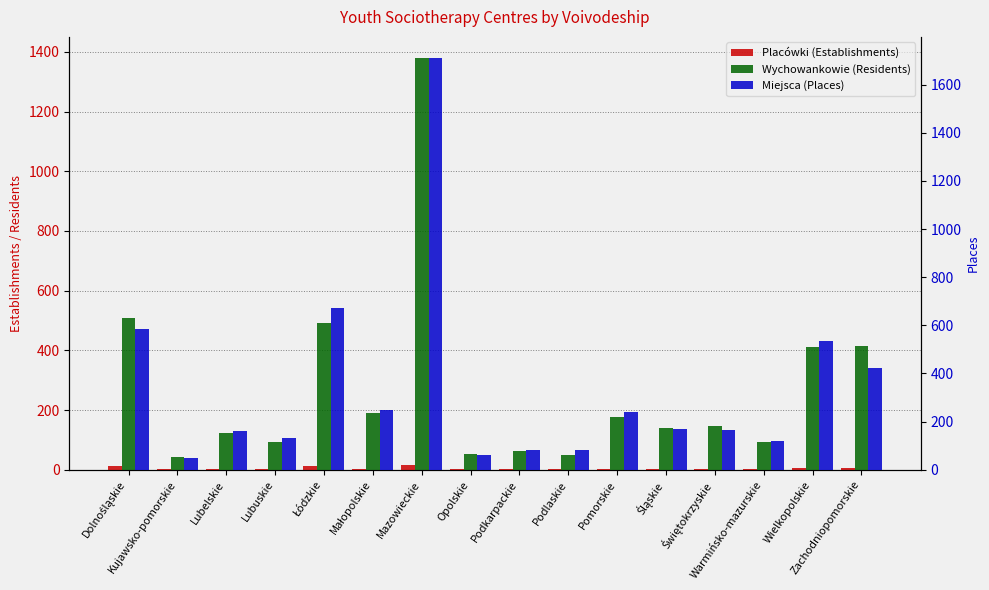

Reading left to right, transcribe all the data shown in this chart.

Placówki (Establishments): Dolnośląskie=11	Kujawsko-pomorskie=1	Lubelskie=3	Lubuskie=3	Łódzkie=12	Małopolskie=4	Mazowieckie=17	Opolskie=2	Podkarpackie=2	Podlaskie=2	Pomorskie=3	Śląskie=3	Świętokrzyskie=3	Warmińsko-mazurskie=2	Wielkopolskie=7	Zachodniopomorskie=7
Wychowankowie (Residents): Dolnośląskie=509	Kujawsko-pomorskie=43	Lubelskie=124	Lubuskie=94	Łódzkie=492	Małopolskie=189	Mazowieckie=1381	Opolskie=53	Podkarpackie=64	Podlaskie=51	Pomorskie=178	Śląskie=139	Świętokrzyskie=145	Warmińsko-mazurskie=93	Wielkopolskie=411	Zachodniopomorskie=415
Miejsca (Places): Dolnośląskie=586	Kujawsko-pomorskie=48	Lubelskie=161	Lubuskie=130	Łódzkie=670	Małopolskie=247	Mazowieckie=1713	Opolskie=60	Podkarpackie=84	Podlaskie=84	Pomorskie=240	Śląskie=171	Świętokrzyskie=164	Warmińsko-mazurskie=120	Wielkopolskie=536	Zachodniopomorskie=421